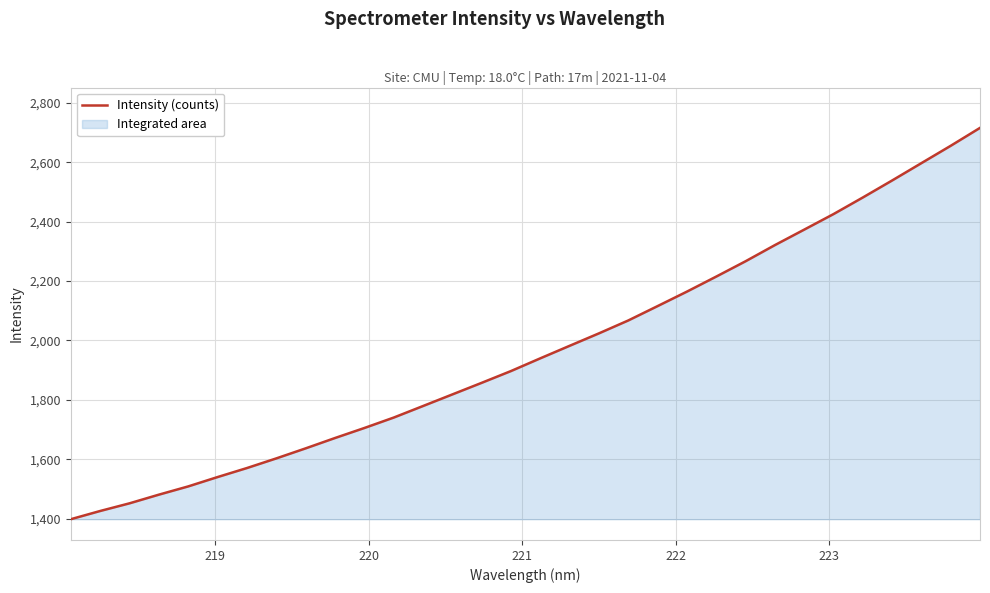

What is the minimum value shown in the chart?

1398.1